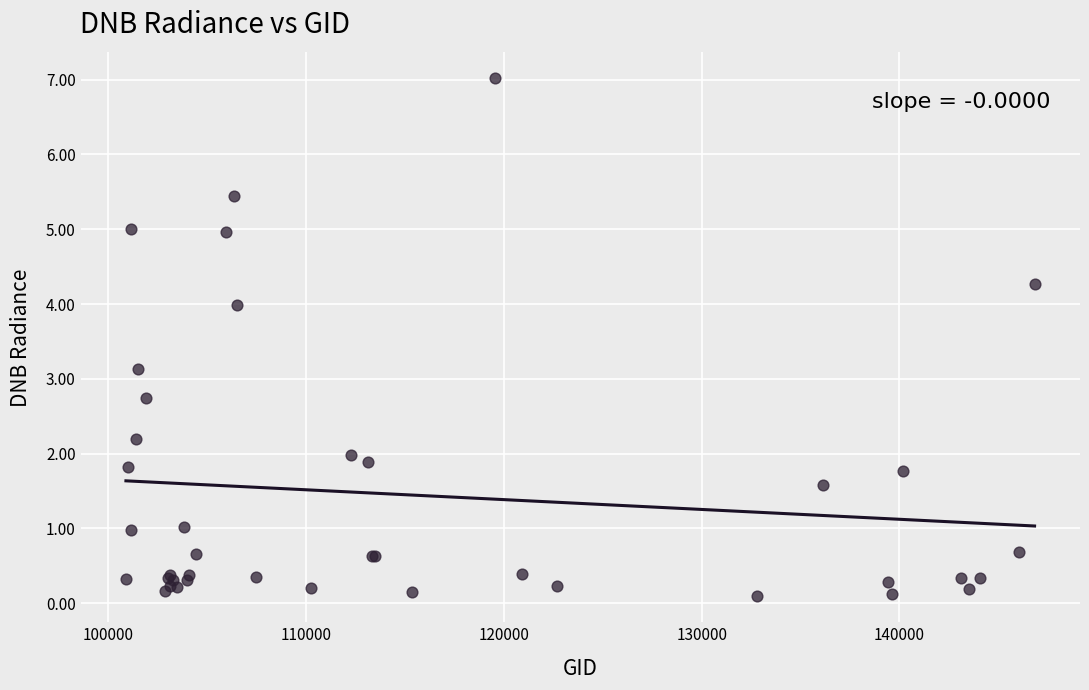

What Y value in the scatter plot is closest to 3?

3.1